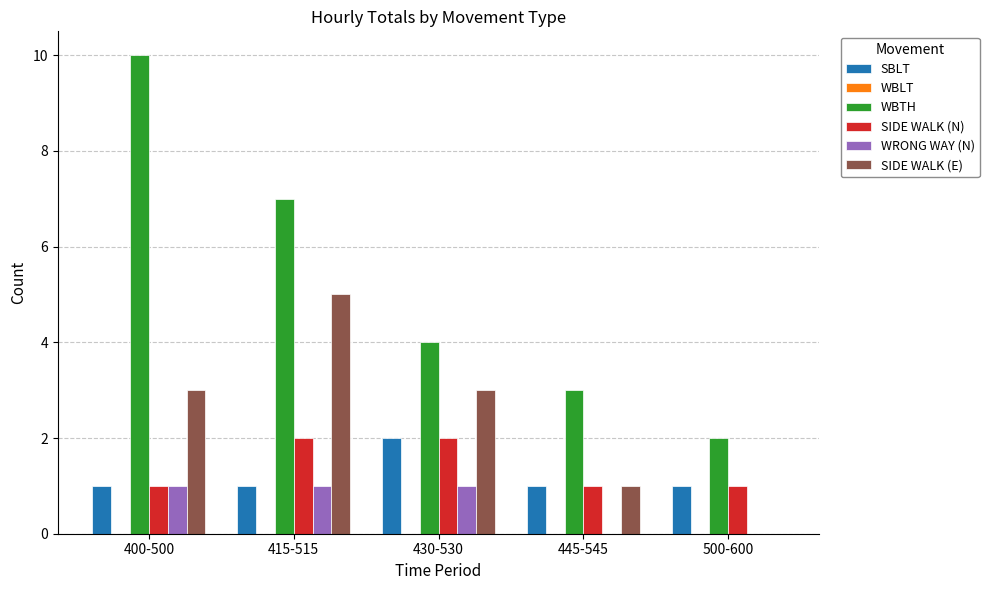

Which series has the largest total across all categories?

WBTH